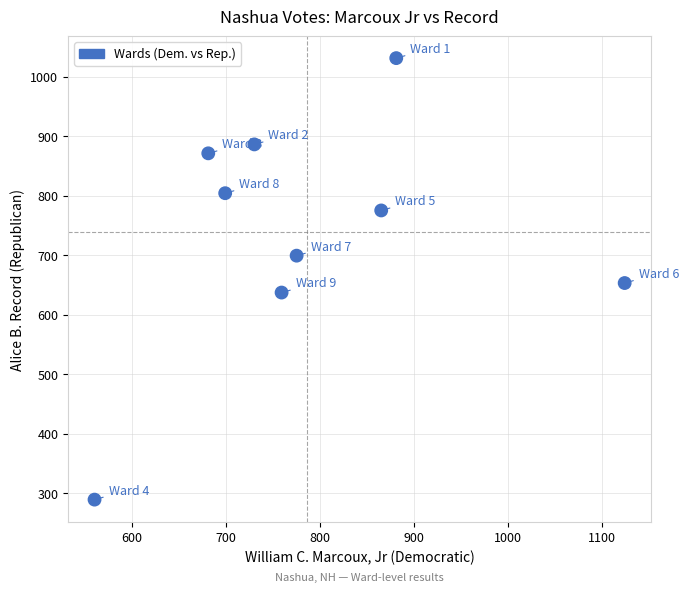

What is the average Y value?

738